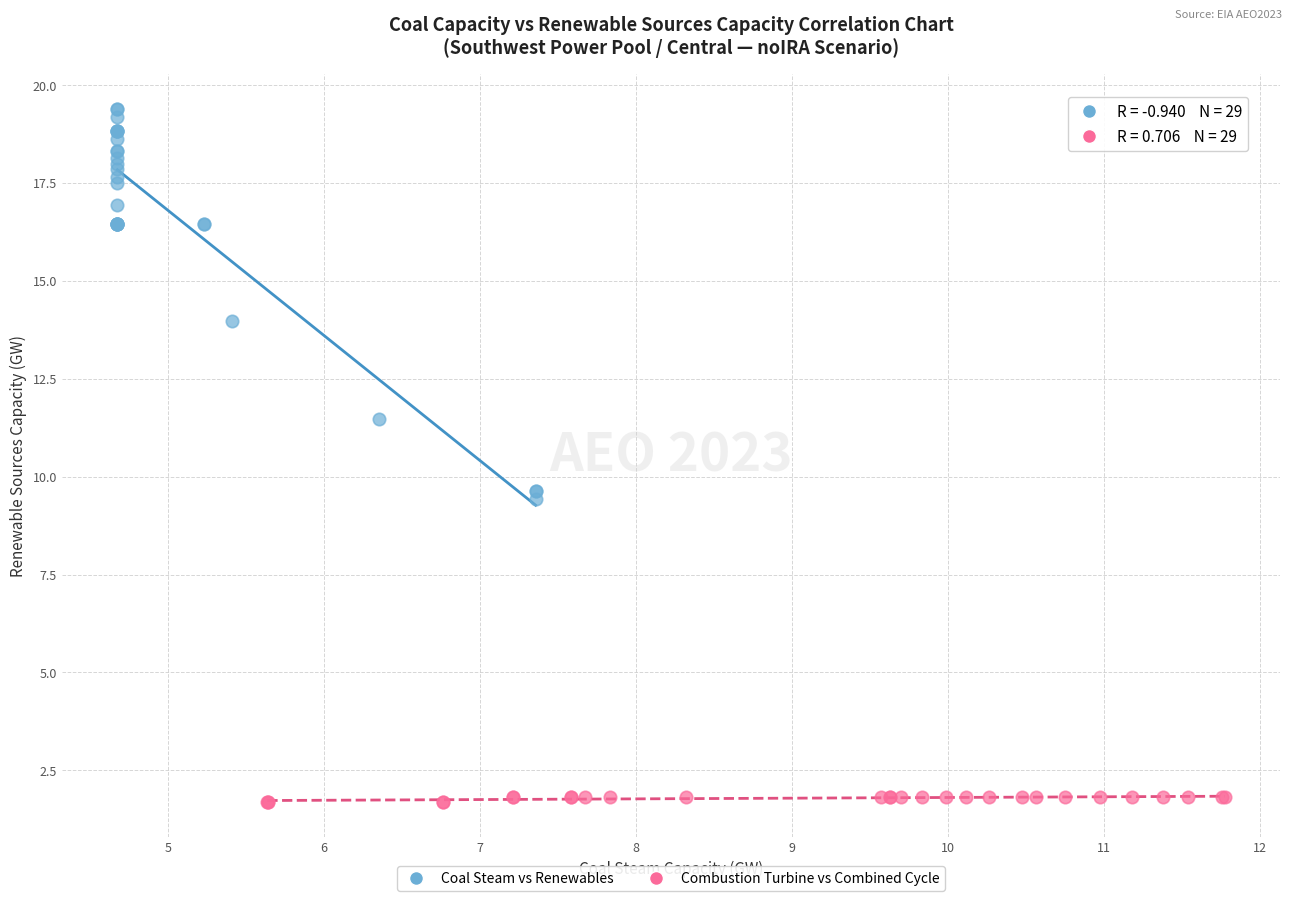

Which series contains the lowest Y value?

Combustion Turbine vs Combined Cycle